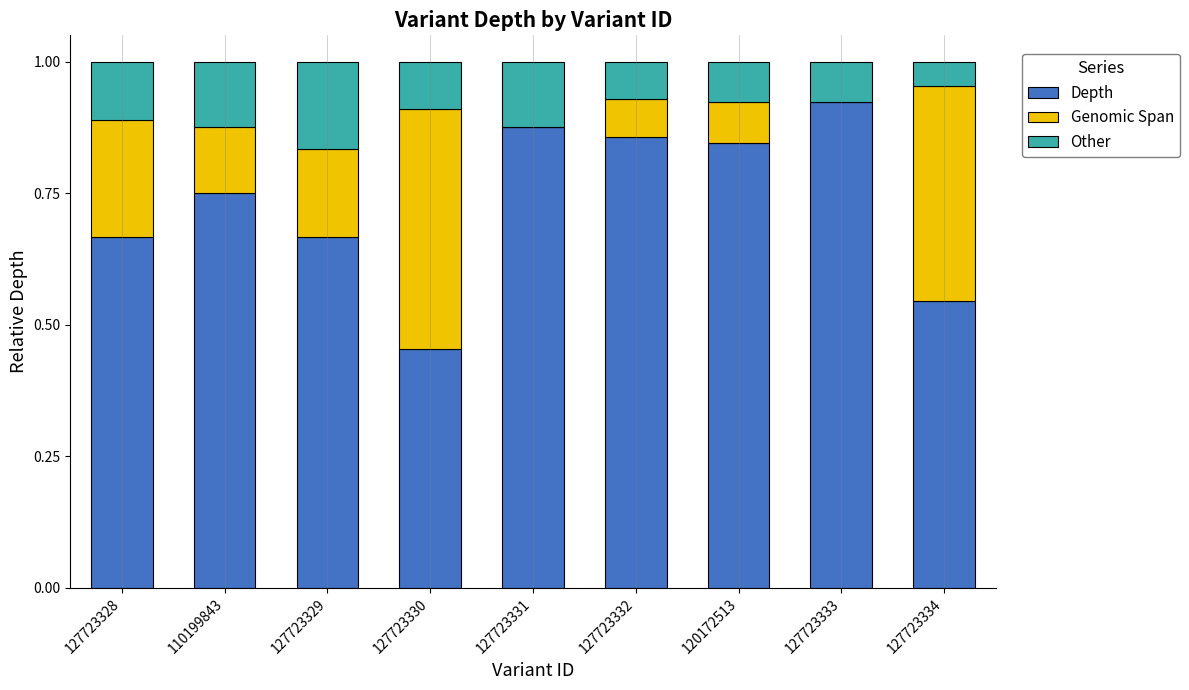

What is the total value across all series at 127723328?

1.0